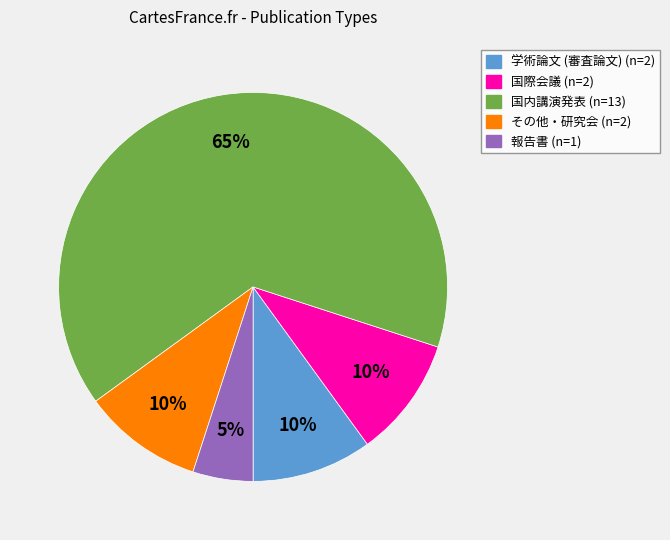

The 学術論文 (審査論文) slice represents 10% of the pie. True or false?

True